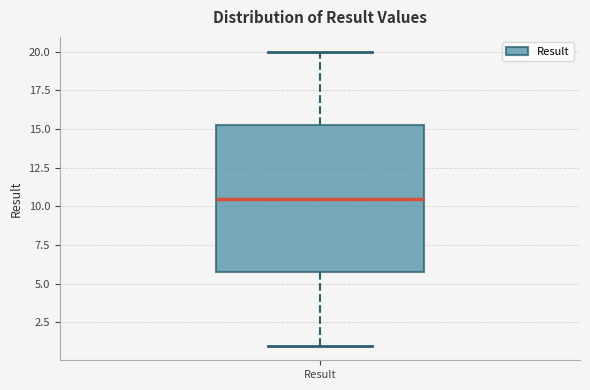

Where does the lower whisker of the box for Result end on the y-axis? The values are not printed on the chart, so give them approximately, as read against the axis.

1.0